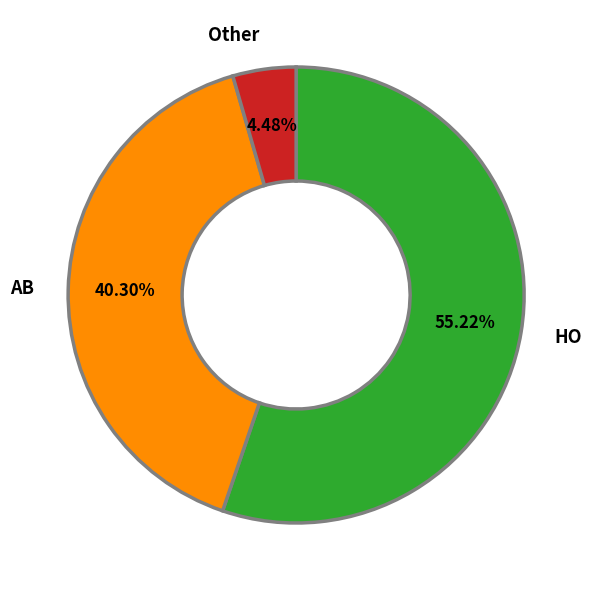

To the nearest percent, what portion does Other represent?

4%